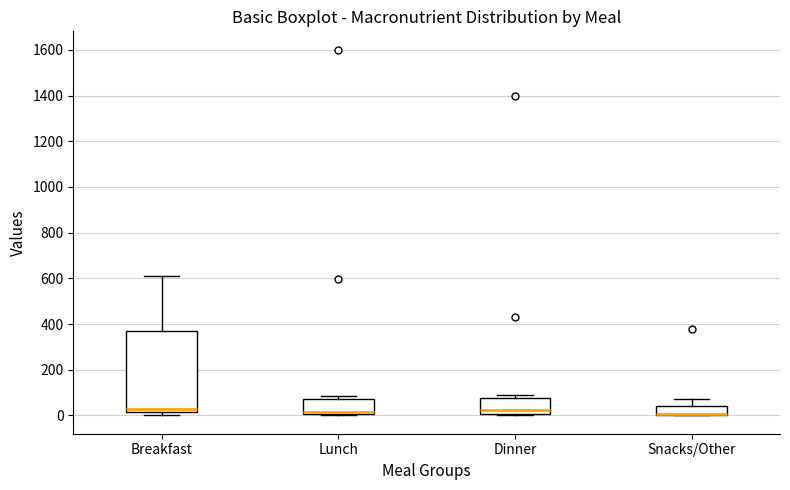

Where does the upper whisker of the box for Snacks/Other end on the y-axis? The values are not printed on the chart, so give them approximately, as read against the axis.

80